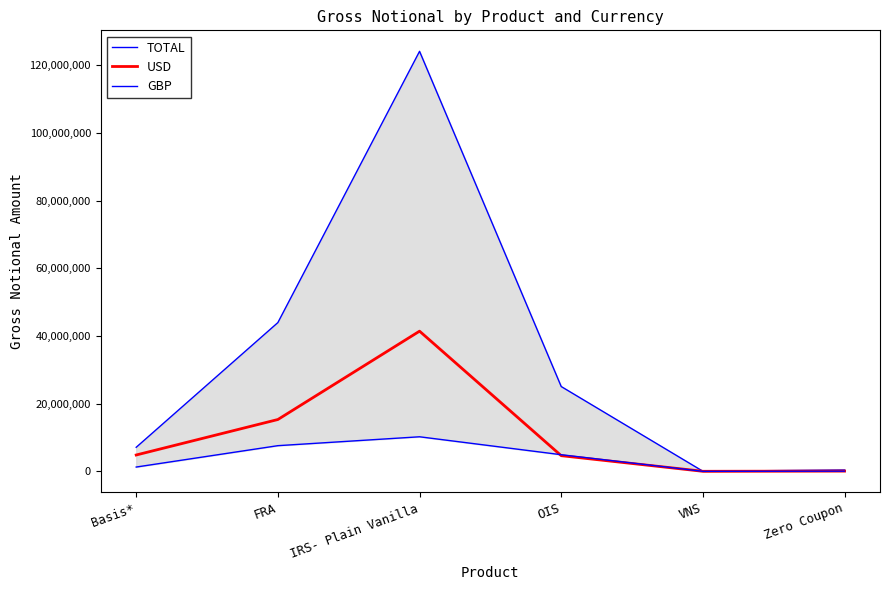

What is the total value across all series at Basis*?

13206112